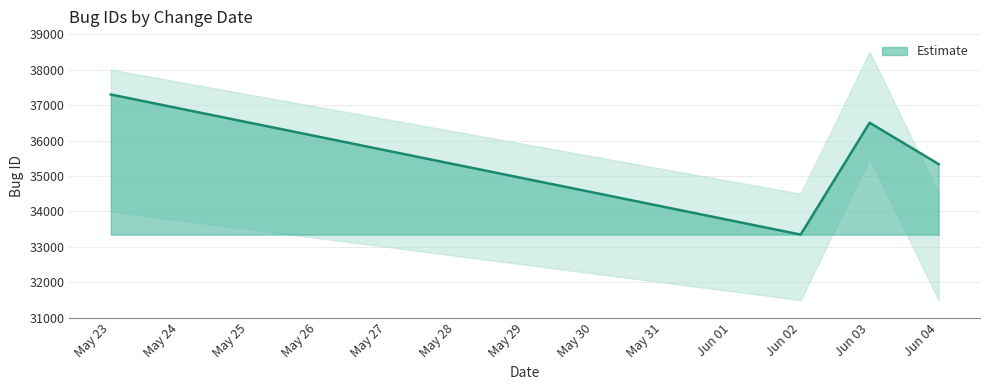

At which label does Estimate reach its peak?

May 23